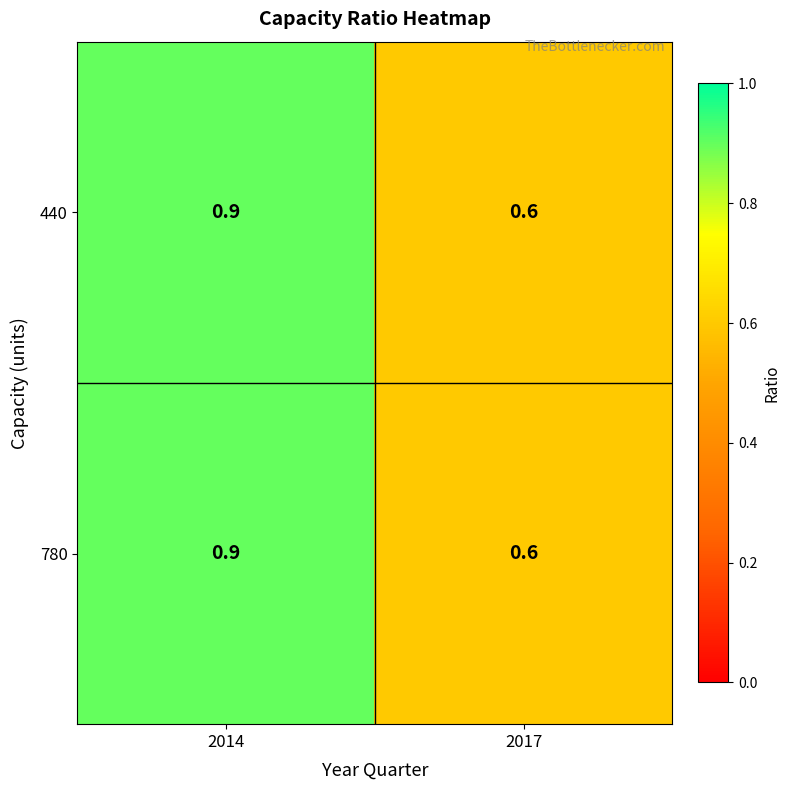

What is the difference between the 440 values at 2014 and 2017?

0.3